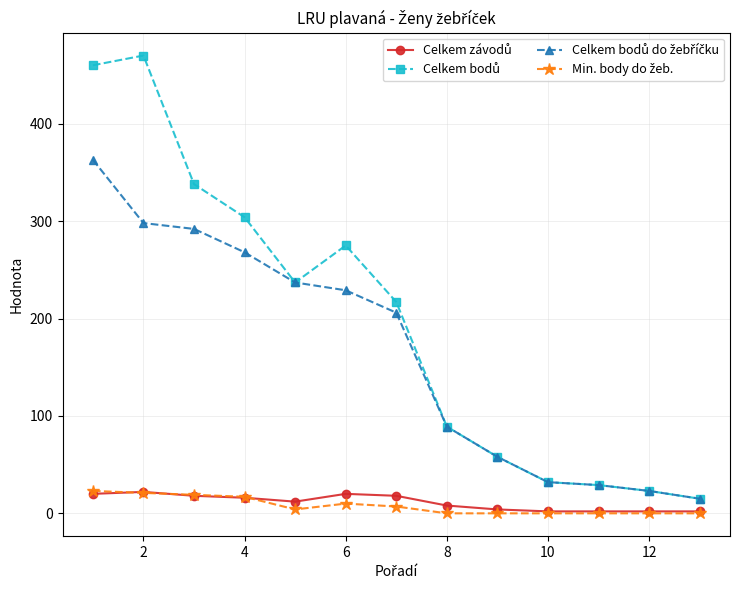

Is this an area chart (filled region under the line)?

No